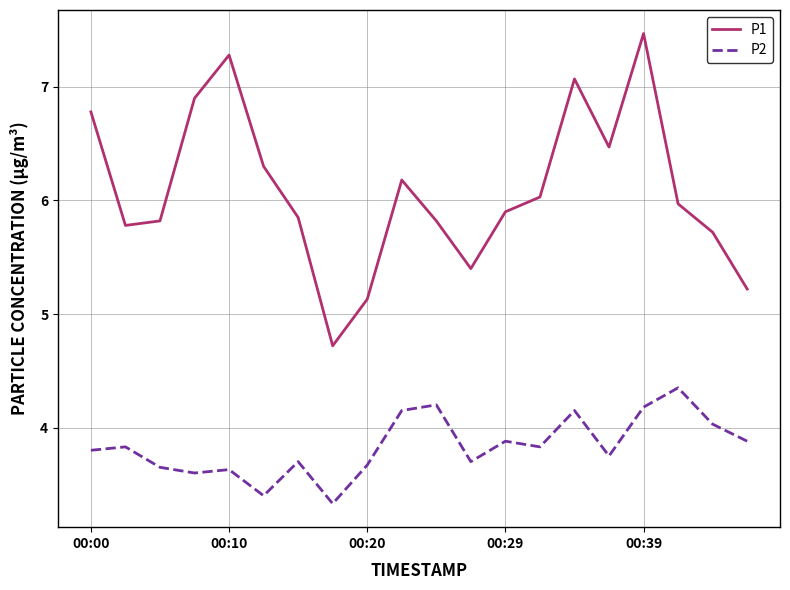

What is the minimum value for P1?

4.7